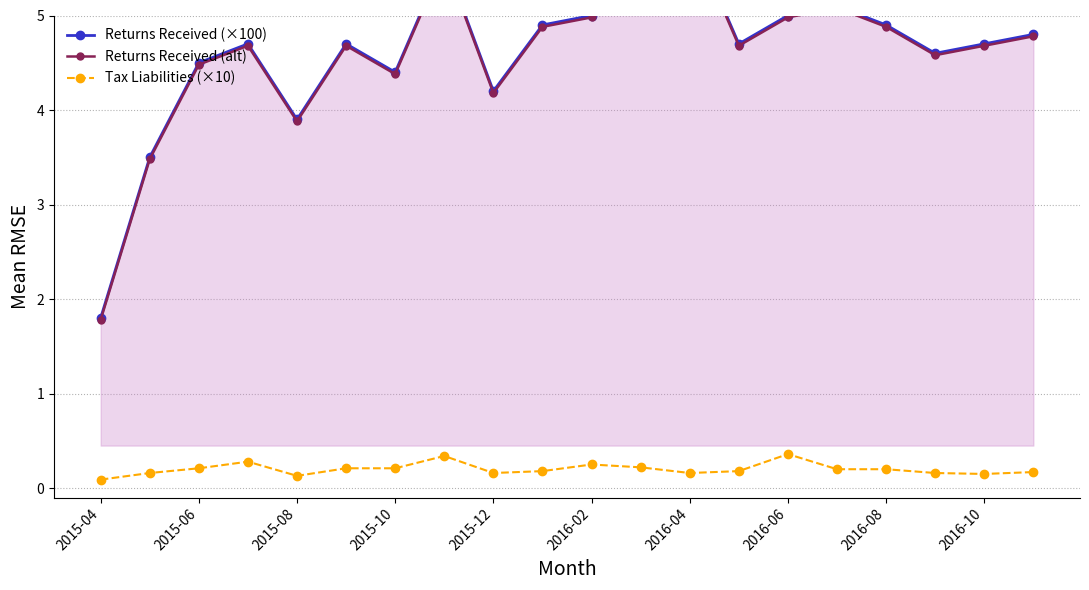

True or false: Tax Liabilities (×10) and Returns Received (alt) cross at least once.

False